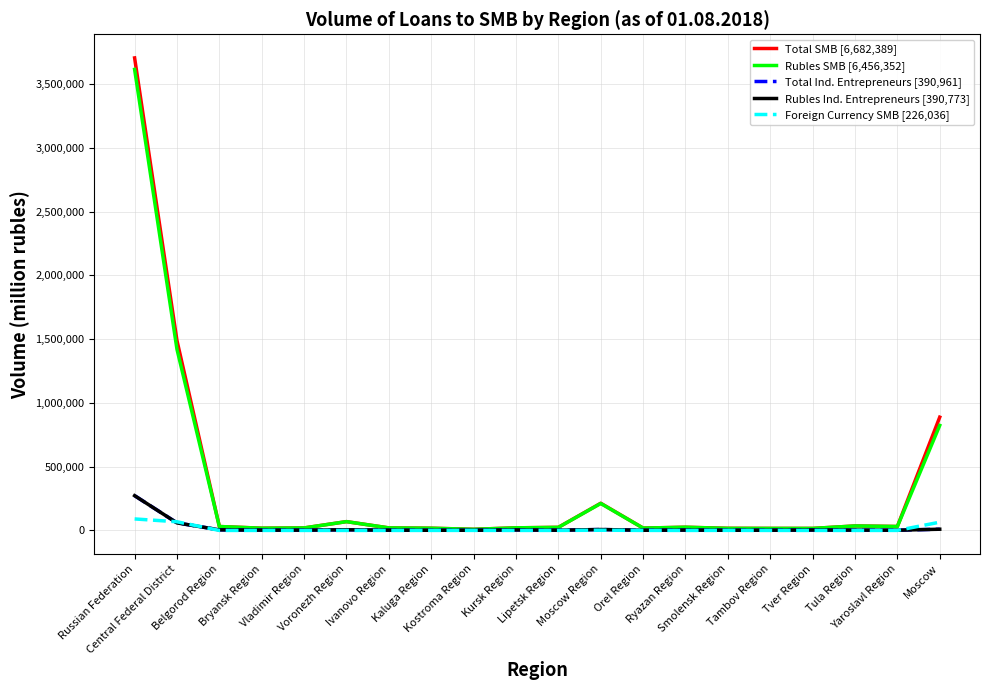

Which series has the largest range (max minus min)?

Total SMB [6,682,389]